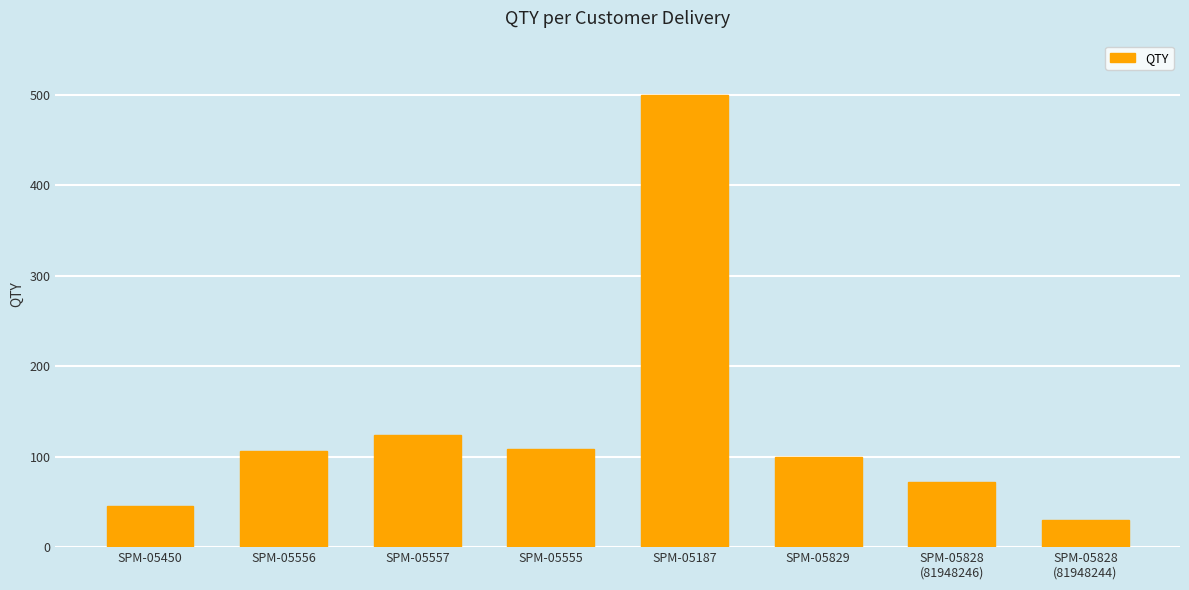

What is the ratio of the value at SPM-05187 to the value at SPM-05450?

10.9